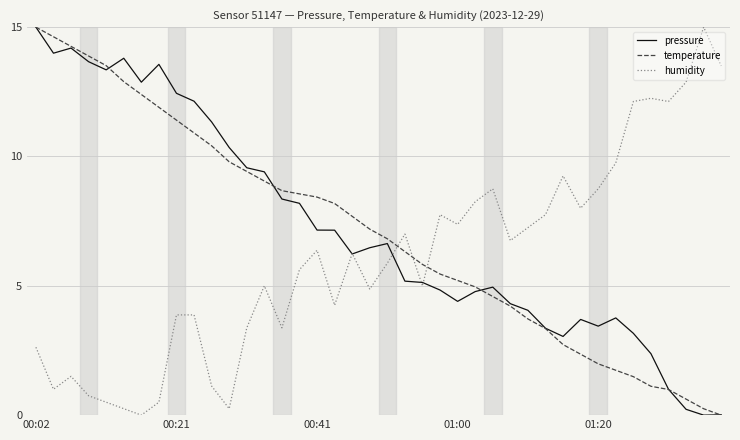

What is the maximum value for temperature?

15.0